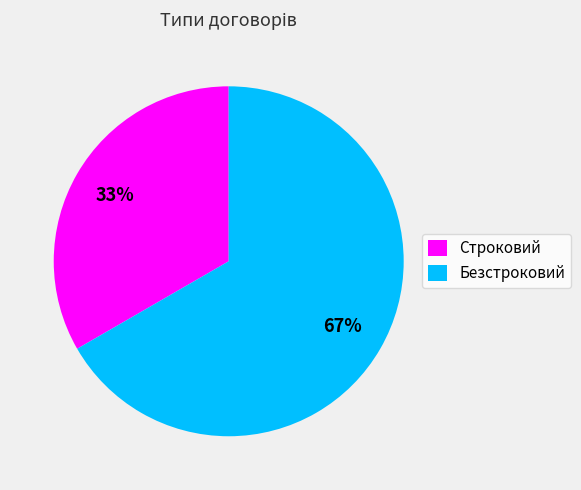

Between Безстроковий and Строковий, which is larger?

Безстроковий